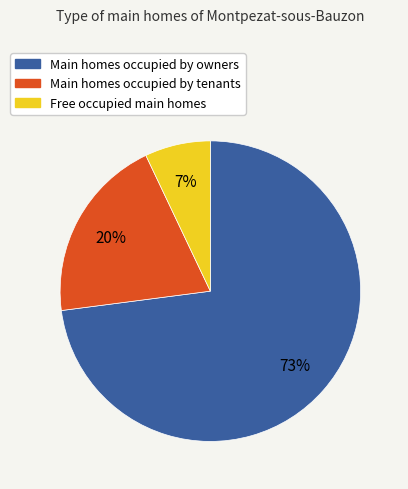

To the nearest percent, what is the difference between the largest and smallest slice percentages?

66%